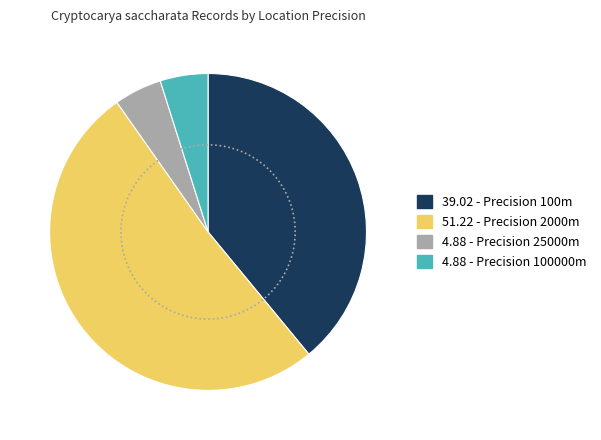

Which has a higher value, 100000 or 100?

100